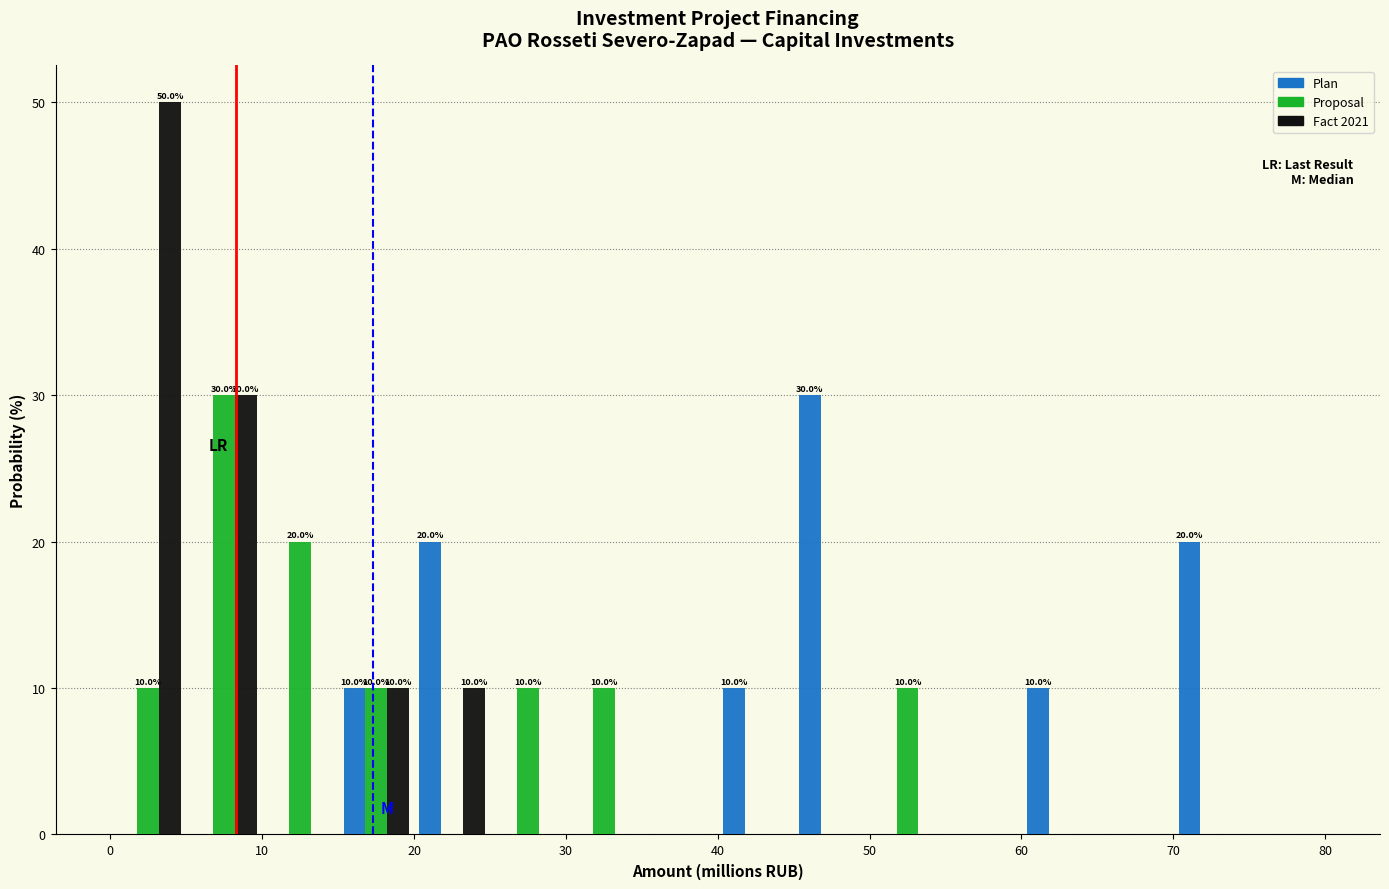

In the Fact 2021 series, which range on the x-axis has the tallest bar?

0 to 5